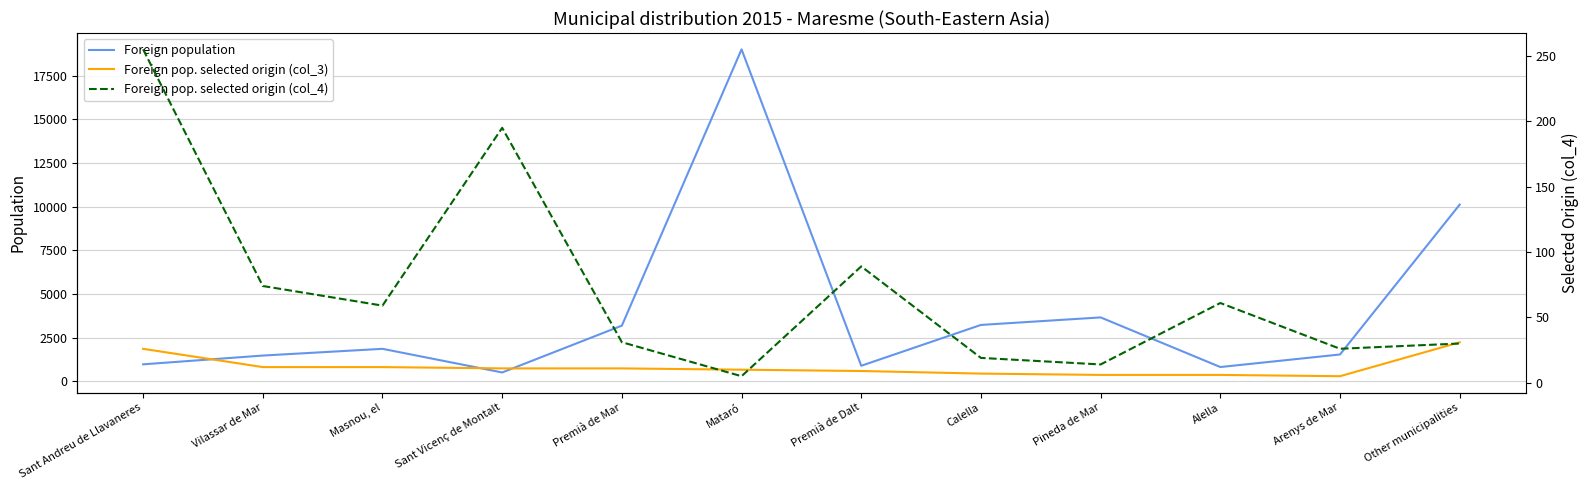

True or false: Foreign pop. selected origin (col_4) and Foreign population intersect in this chart.

False